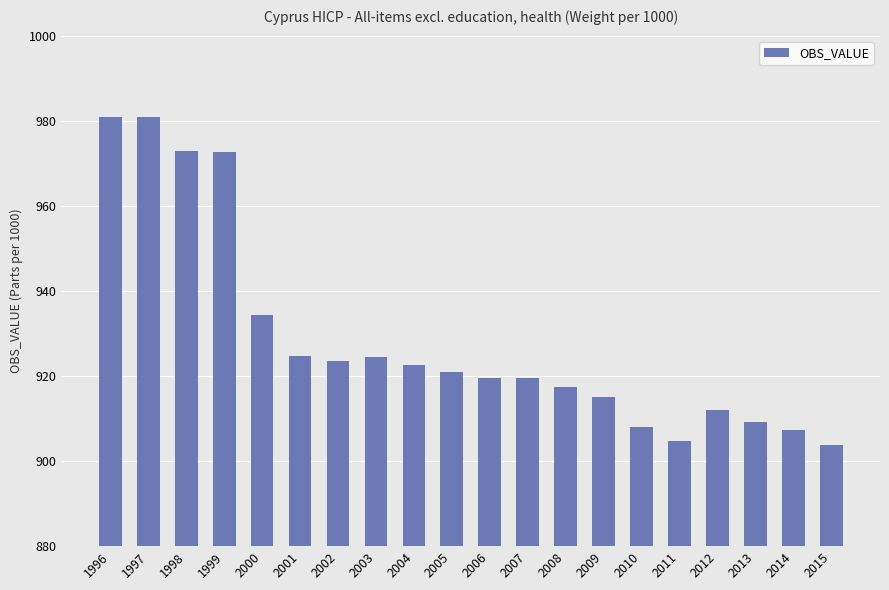

What is the smallest value displayed?

903.9